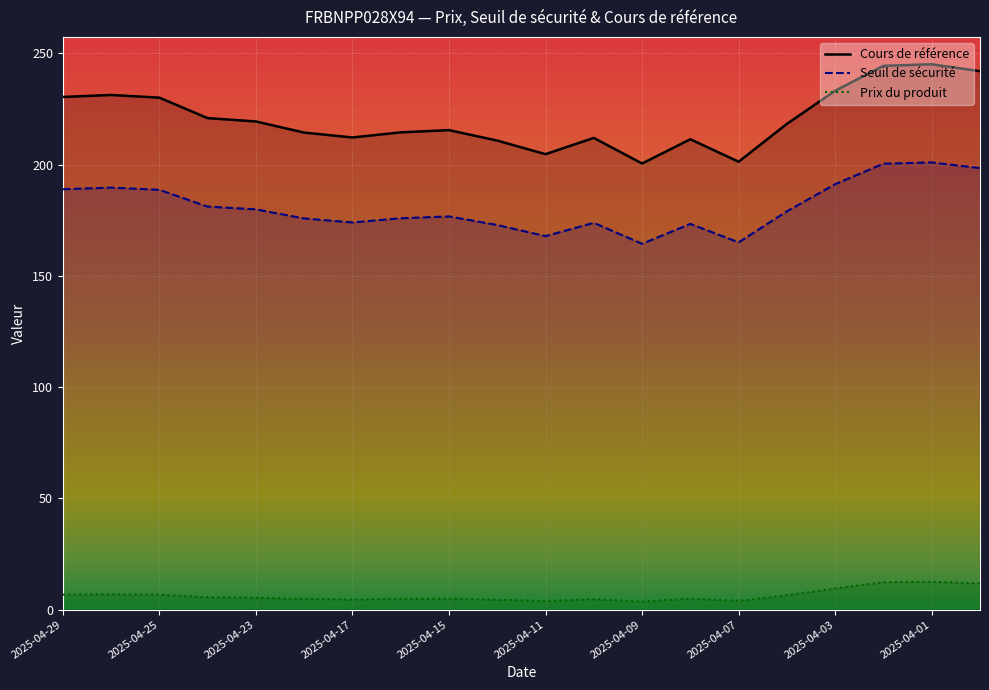

What are all the series names shown in the legend?

Cours de référence, Seuil de sécurité, Prix du produit